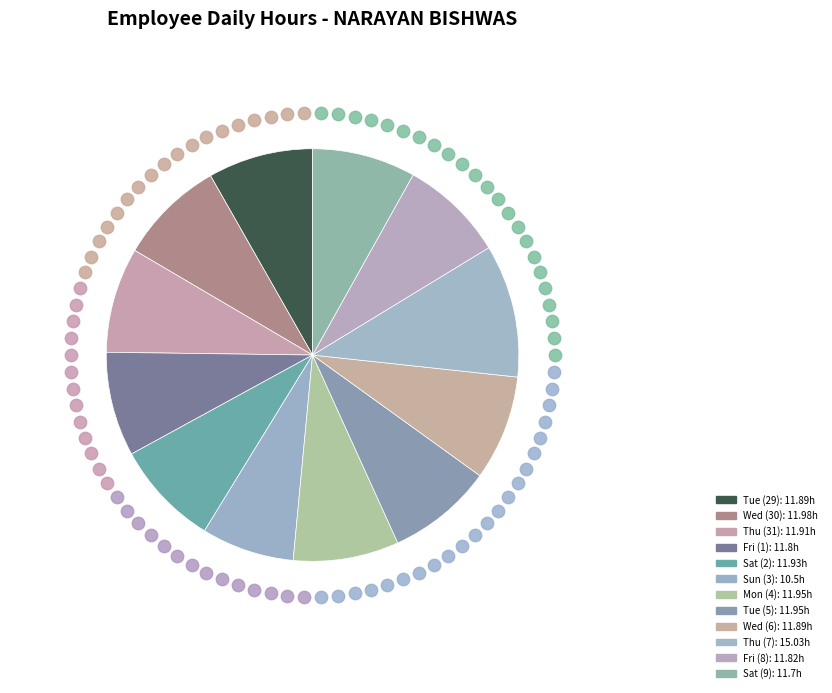

Is Mon (4) the majority of the pie?

No